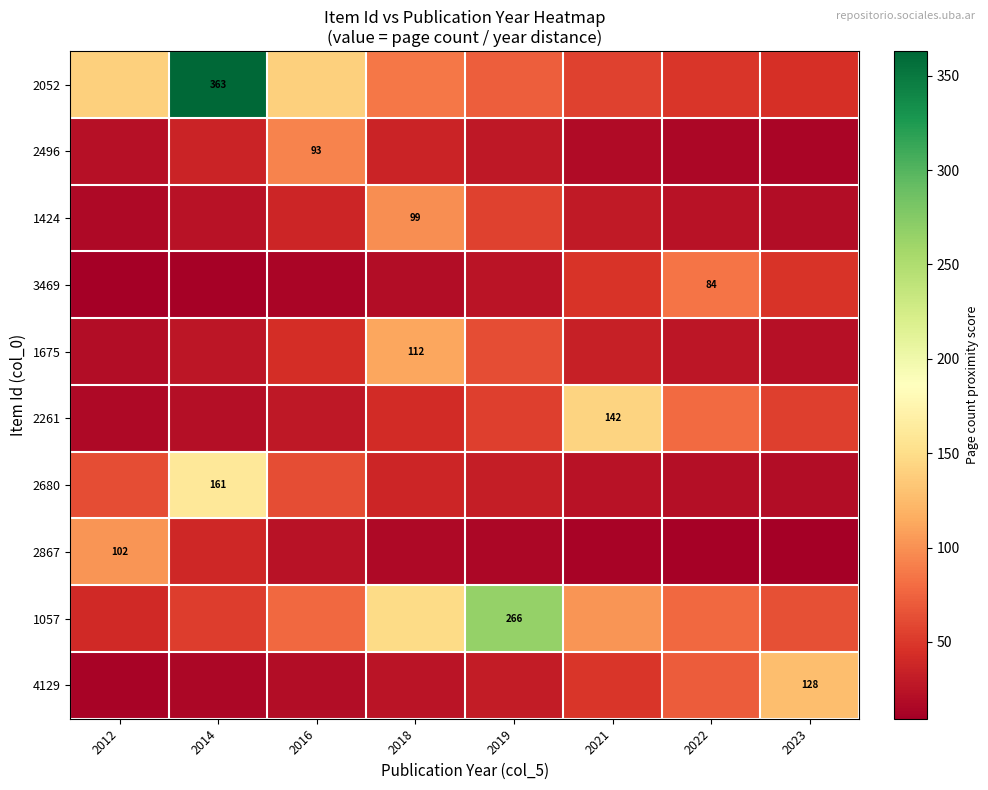

True or false: 1675 has a value of 5.8 at 2012.

False